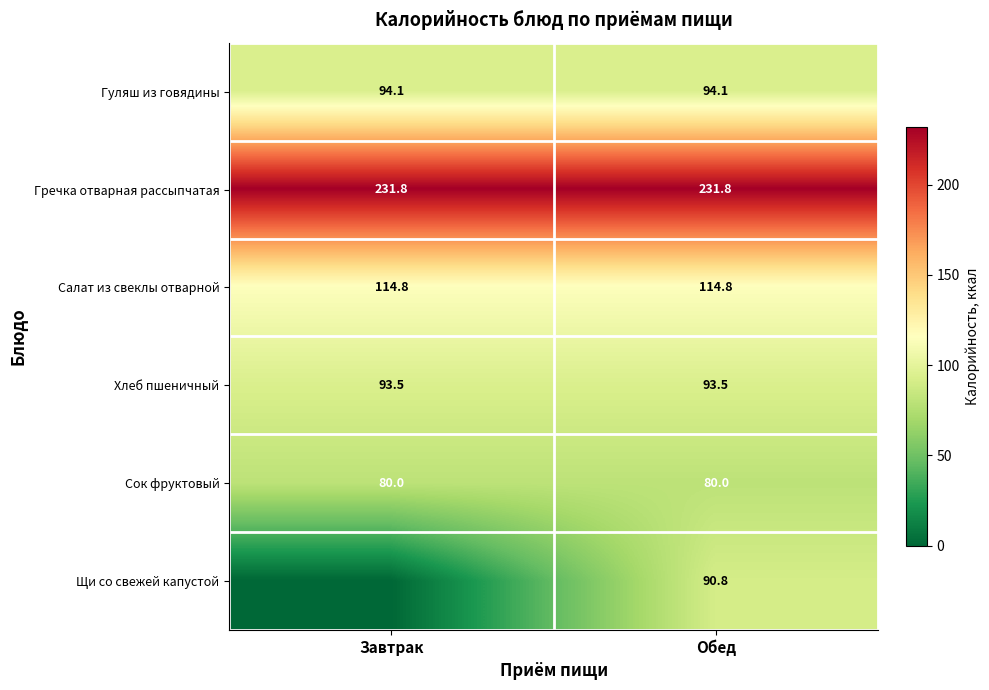

At how many categories does at least one series exceed 31?

2